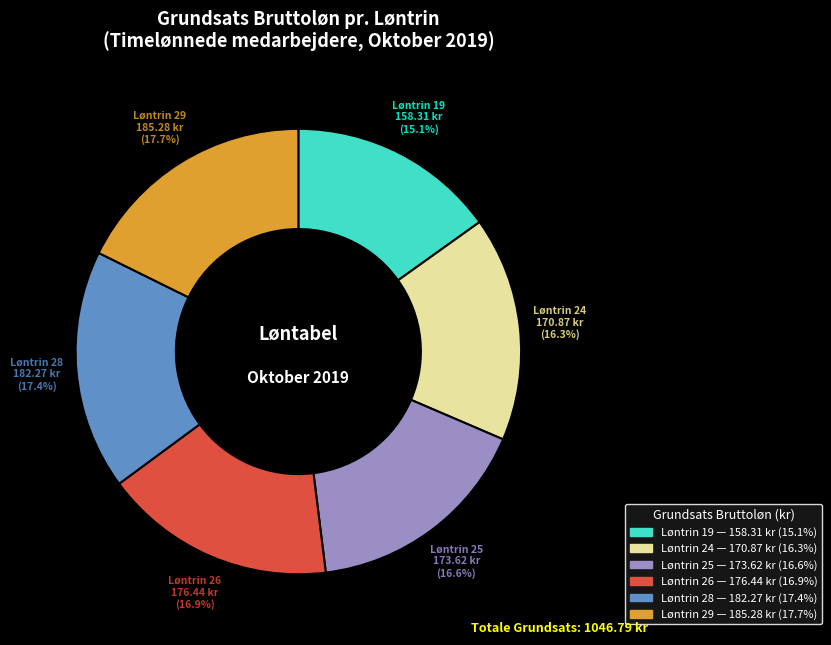

How many segments does this pie chart have?

6